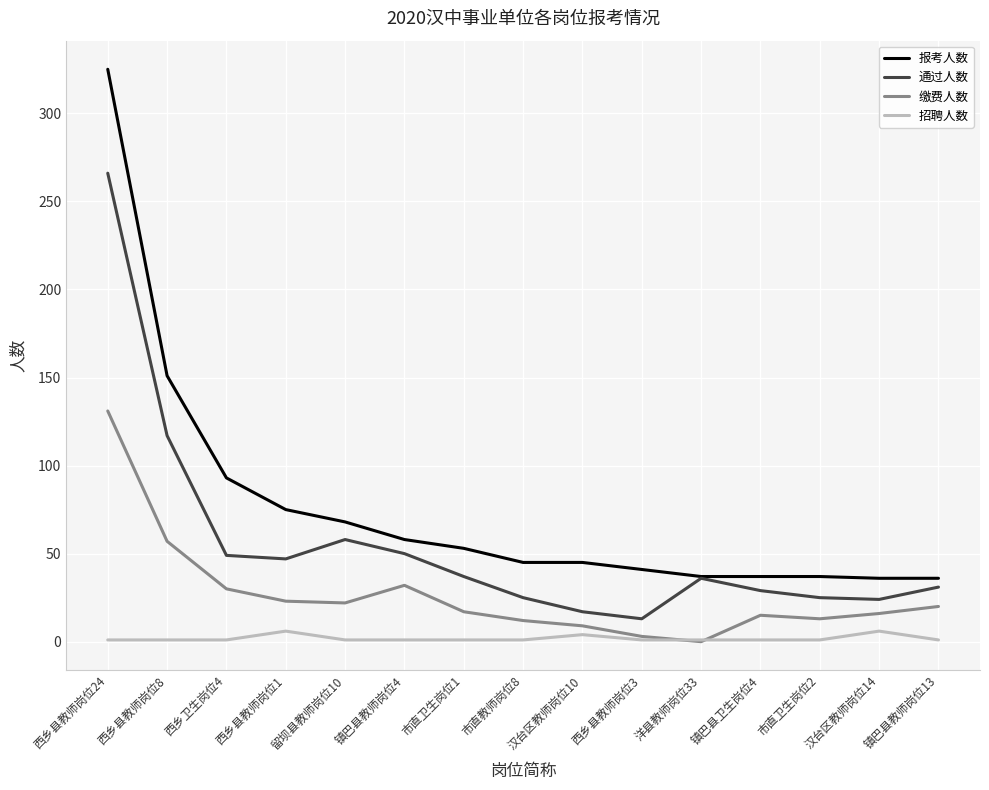

List the series in order of their peak value, highest first.

报考人数, 通过人数, 缴费人数, 招聘人数